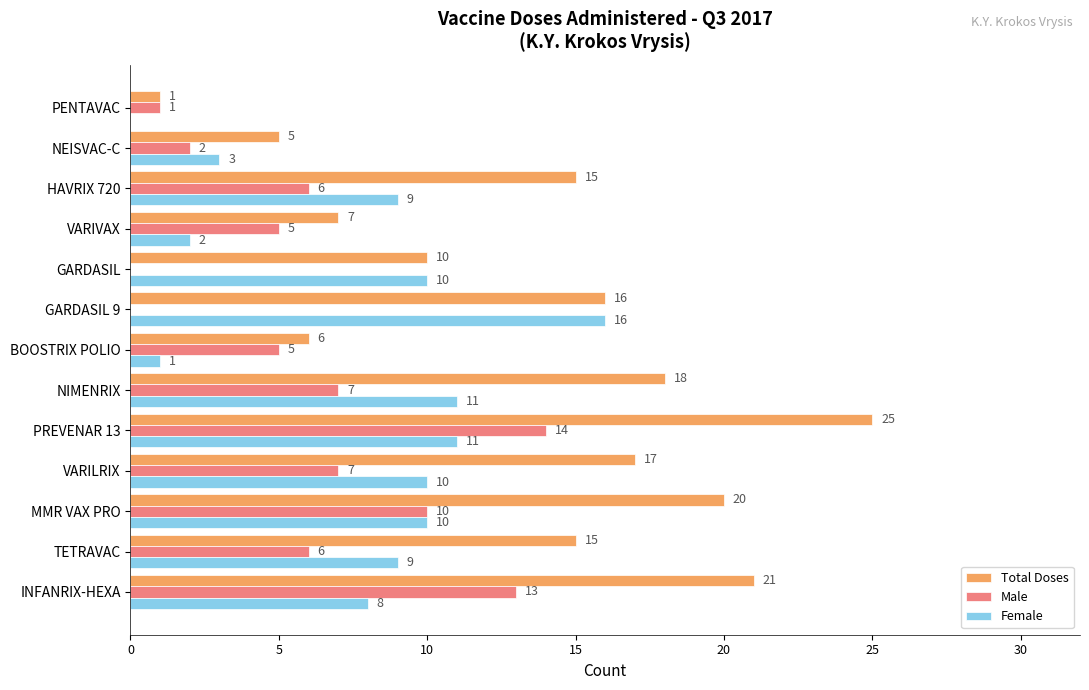

Which series has the largest total across all categories?

Total Doses